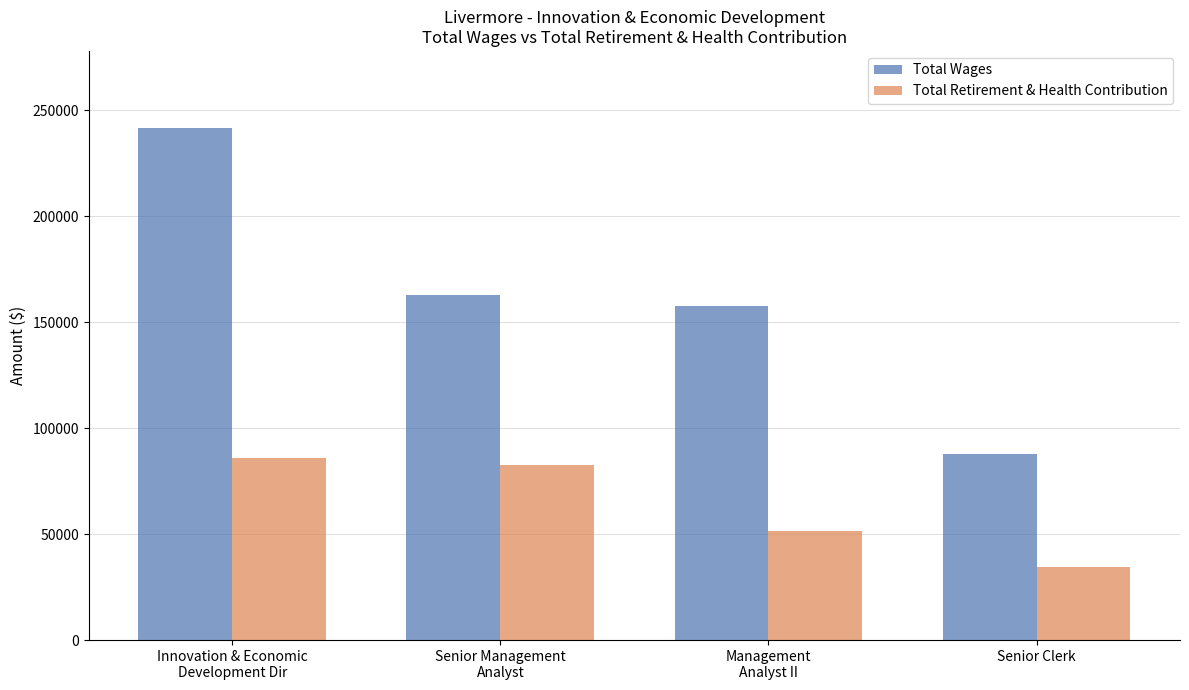

Does the chart contain any negative values?

No